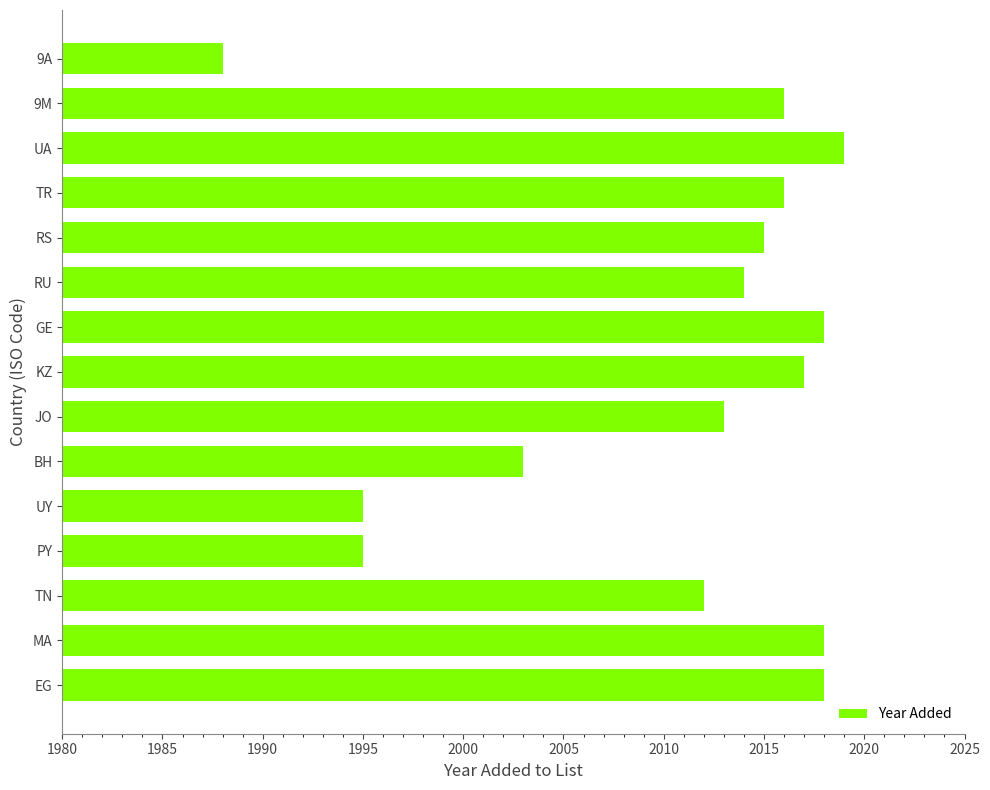

What is the change in value from PY to RS?

+20